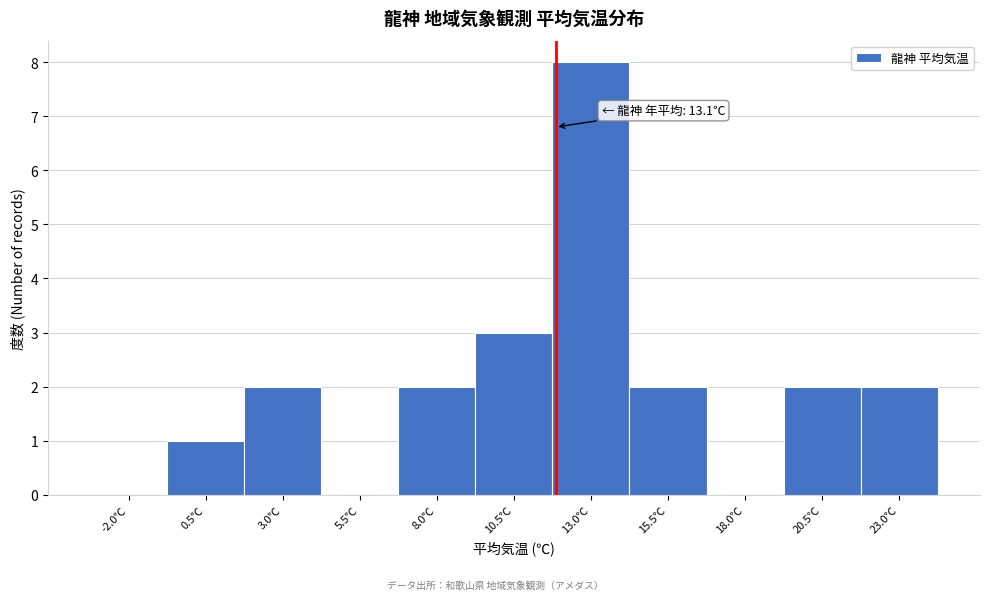

Reading left to right, what are all the values shown in this chart?

-2.0℃=0	0.5℃=1	3.0℃=2	5.5℃=0	8.0℃=2	10.5℃=3	13.0℃=8	15.5℃=2	18.0℃=0	20.5℃=2	23.0℃=2